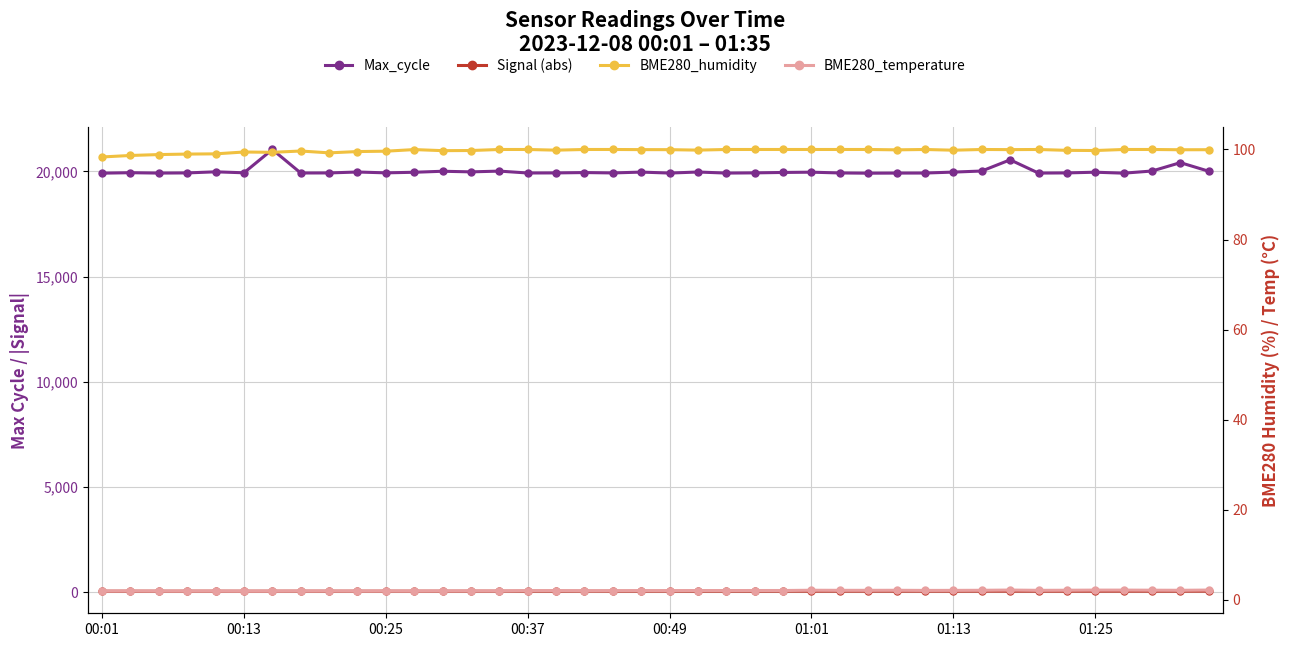

Is this an area chart (filled region under the line)?

No